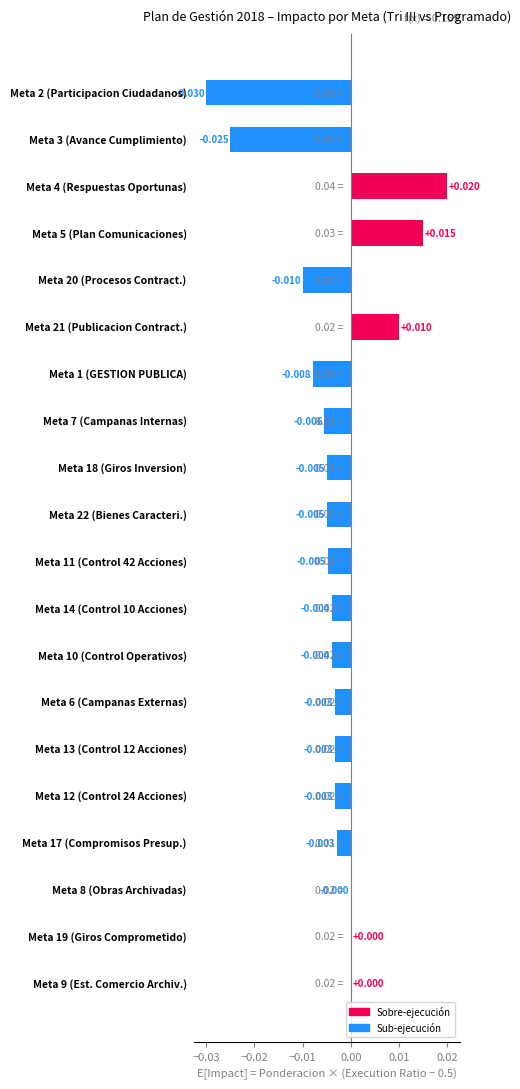

How many data points does each series have?

20